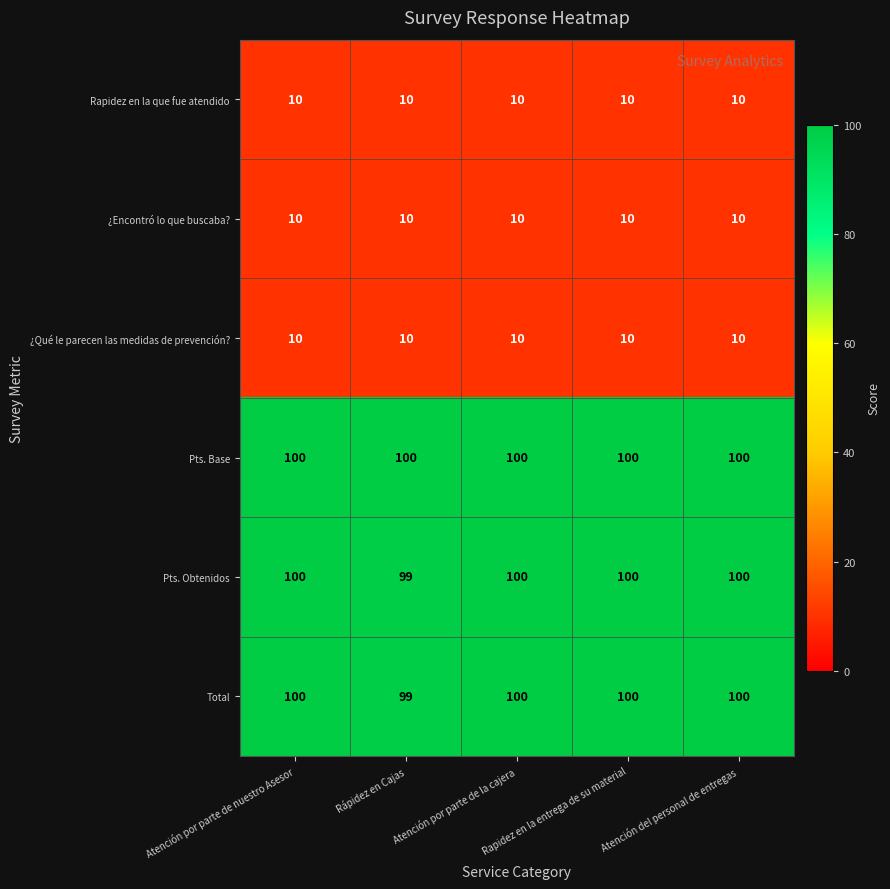

What value does the Total series have at Rapidez en la entrega de su material?

100